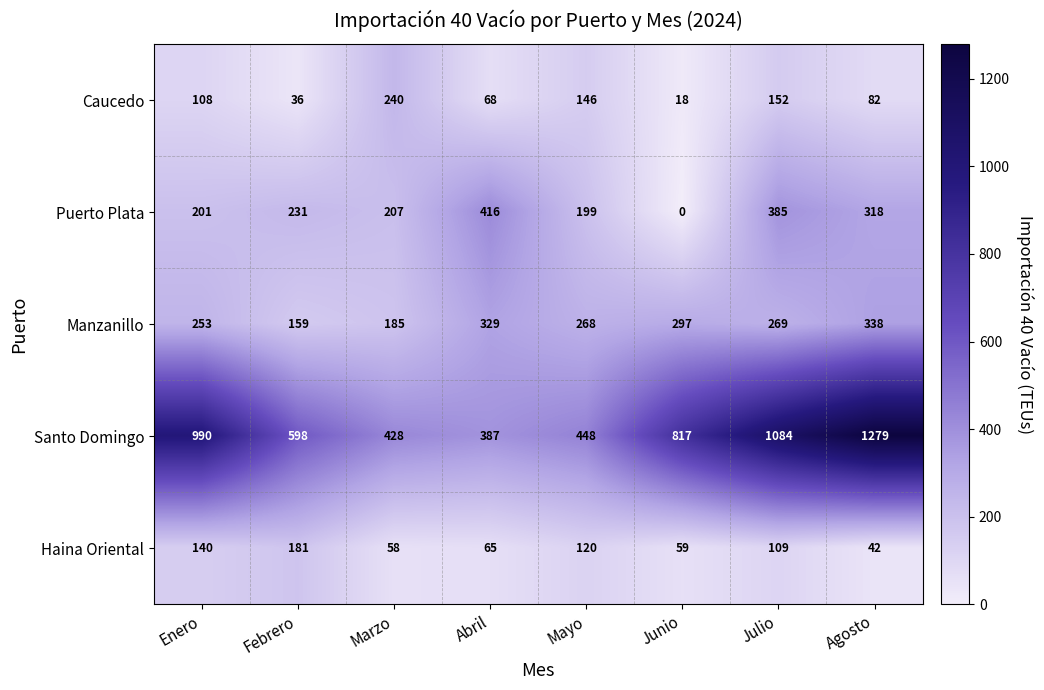

Which series changed the most between Enero and Mayo?

Santo Domingo